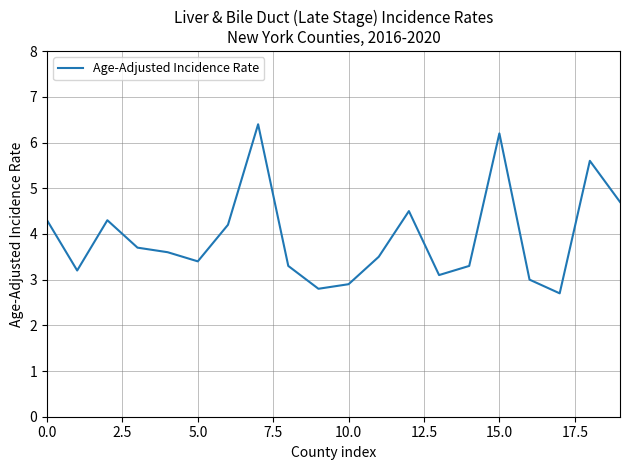

What is the difference between the maximum and minimum values?

3.7